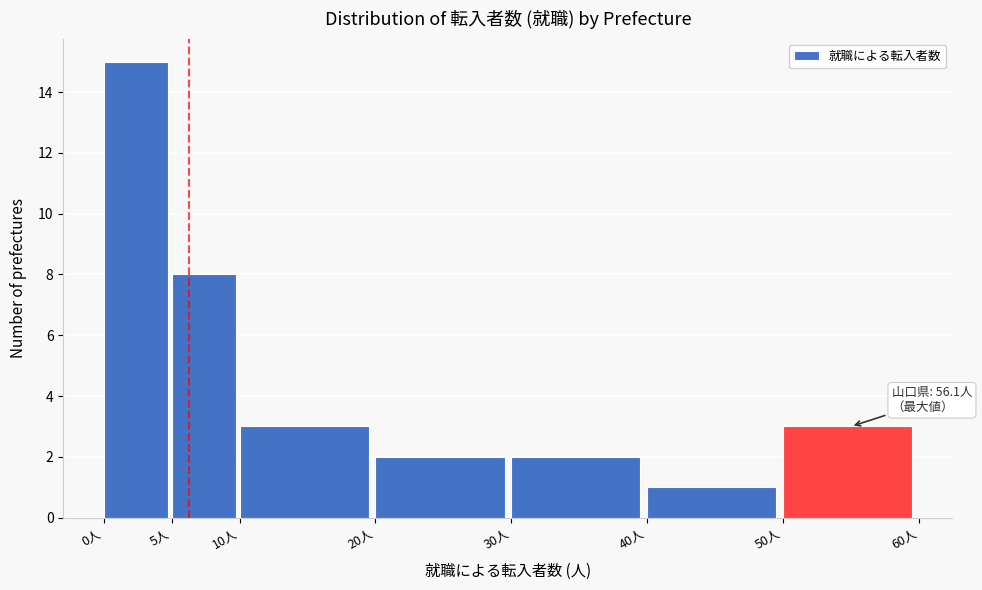

Which range on the x-axis has the tallest bar?

0 to 5